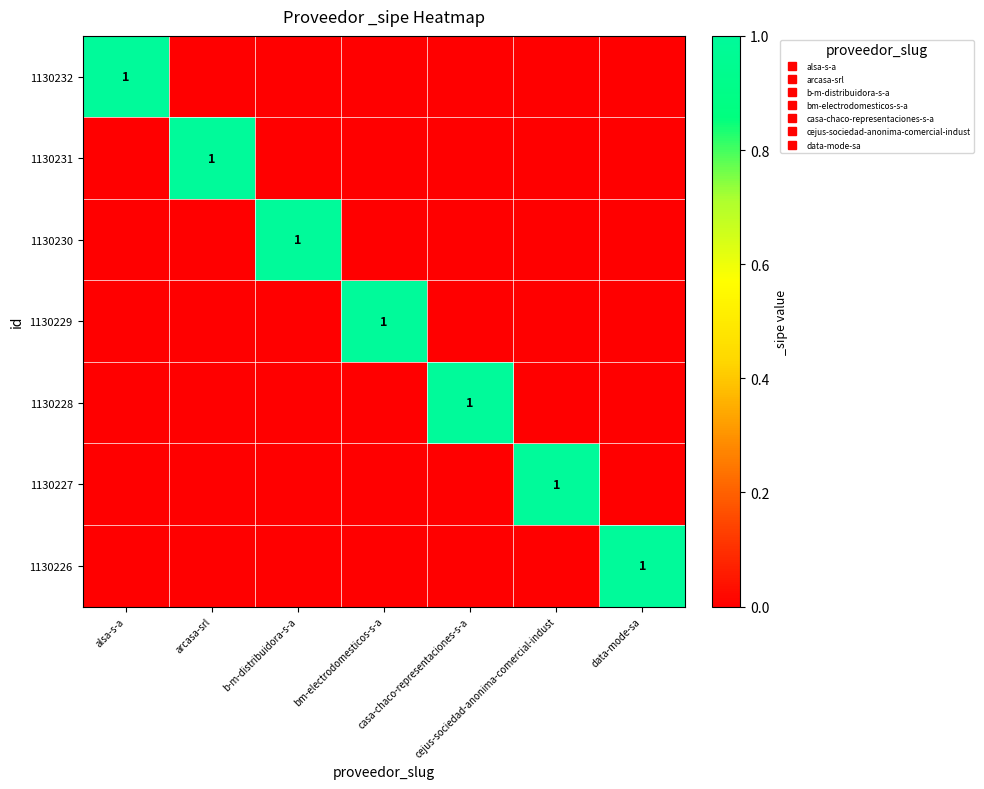

How many data points does each series have?

7